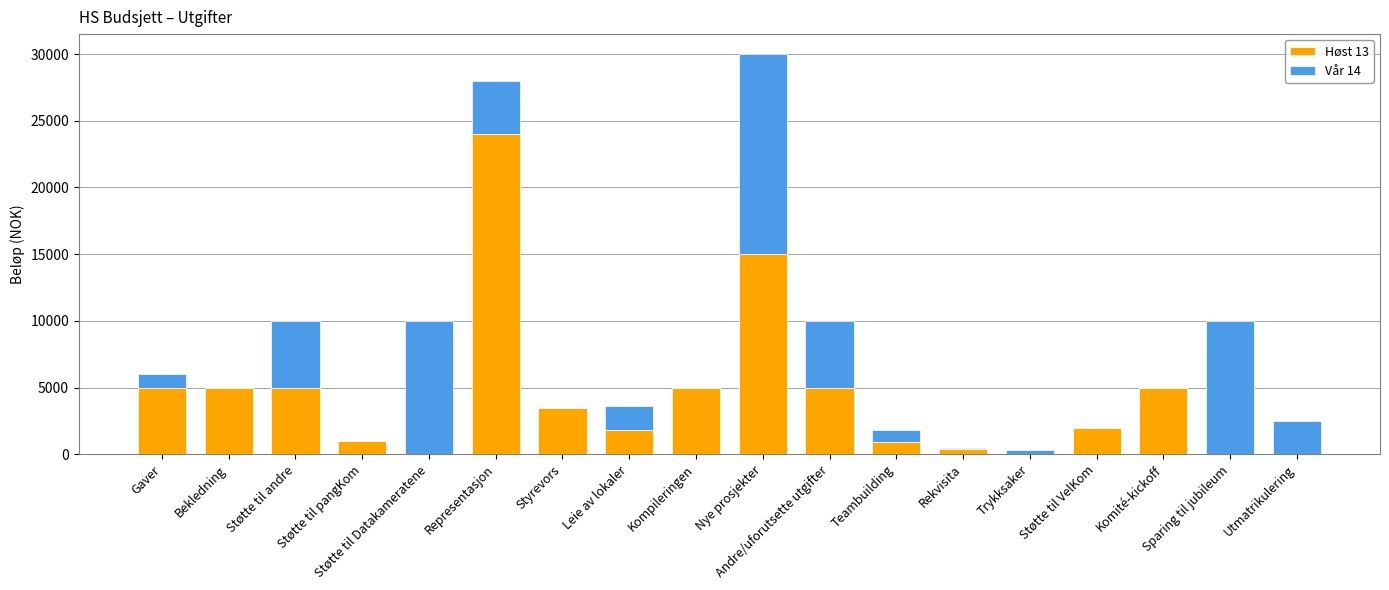

How many categories are shown in the chart?

18